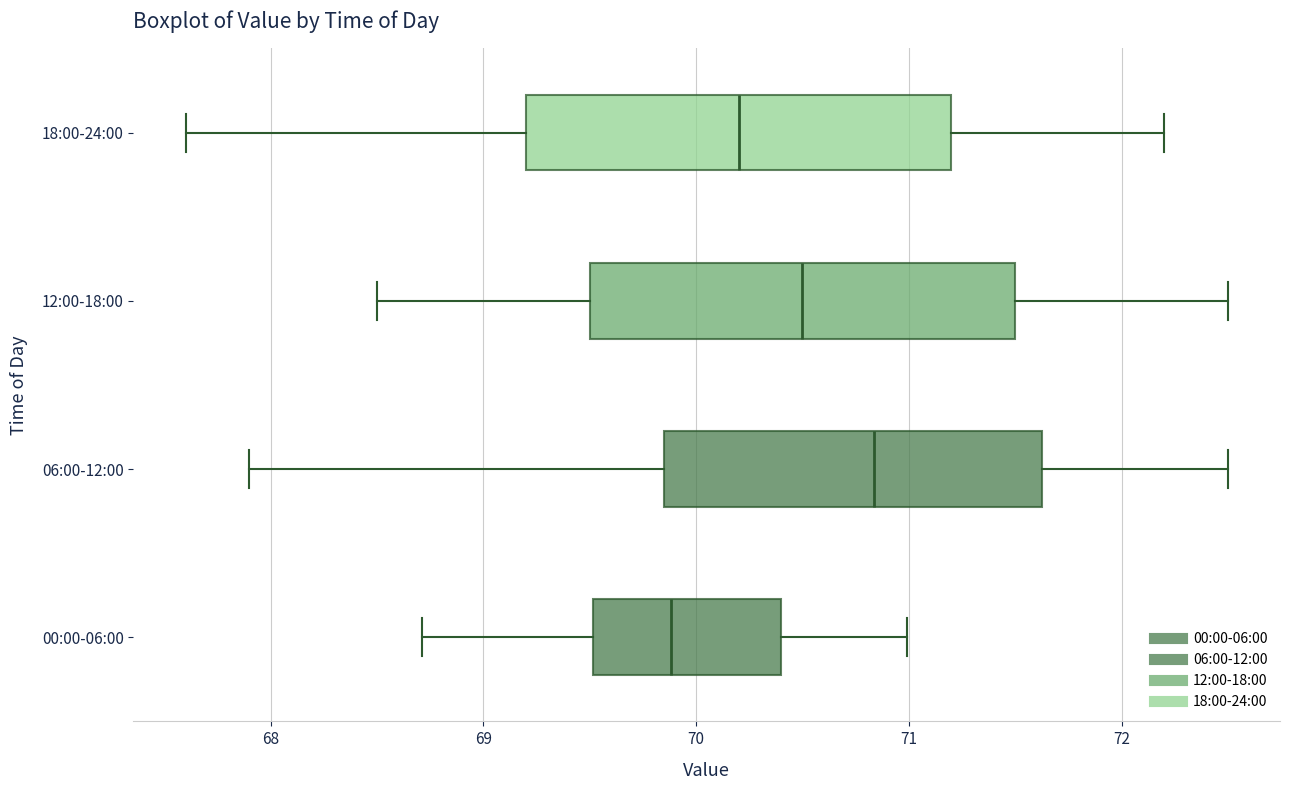

Reading bottom to top, transcribe this box plot: for each box, give where its median line is, the range the box spans, and where its two whiskers end, as read against the x-axis. The values are not printed on the chart, so give them approximately, as read against the axis.

00:00-06:00: median 69.9, box 69.5 to 70.4, whiskers 68.7 to 71.0
06:00-12:00: median 70.8, box 69.9 to 71.6, whiskers 67.9 to 72.5
12:00-18:00: median 70.5, box 69.5 to 71.5, whiskers 68.5 to 72.5
18:00-24:00: median 70.2, box 69.2 to 71.2, whiskers 67.6 to 72.2